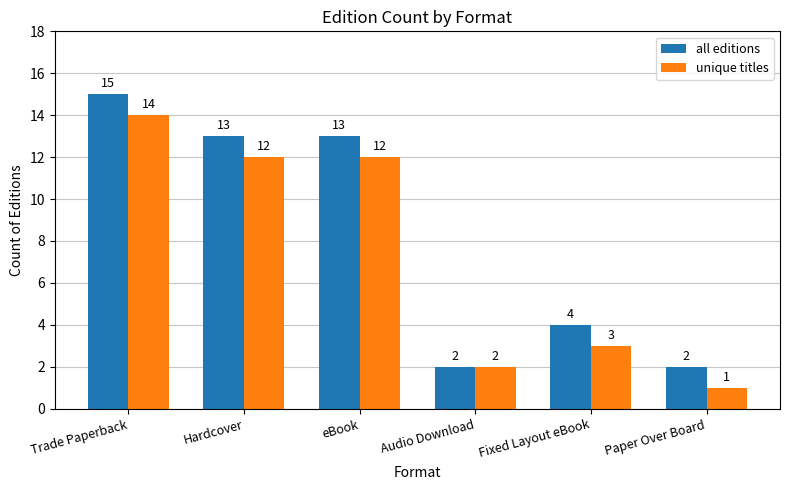

Rank the series by their average value, from lowest to highest.

unique titles, all editions